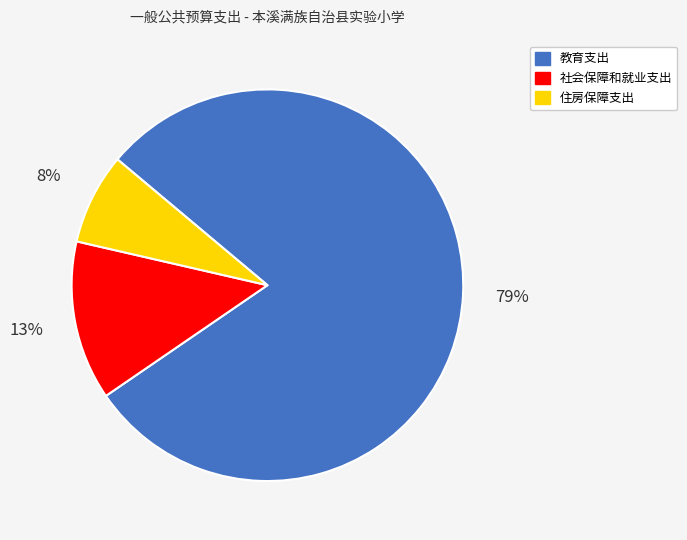

Is it true that 社会保障和就业支出 is 13% of the pie?

True